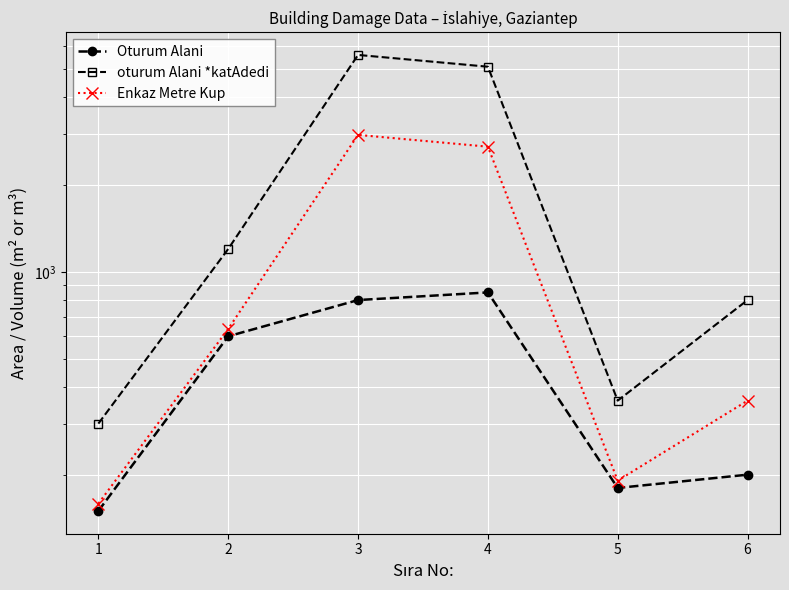

At which category does Oturum Alani reach its first local peak?

4